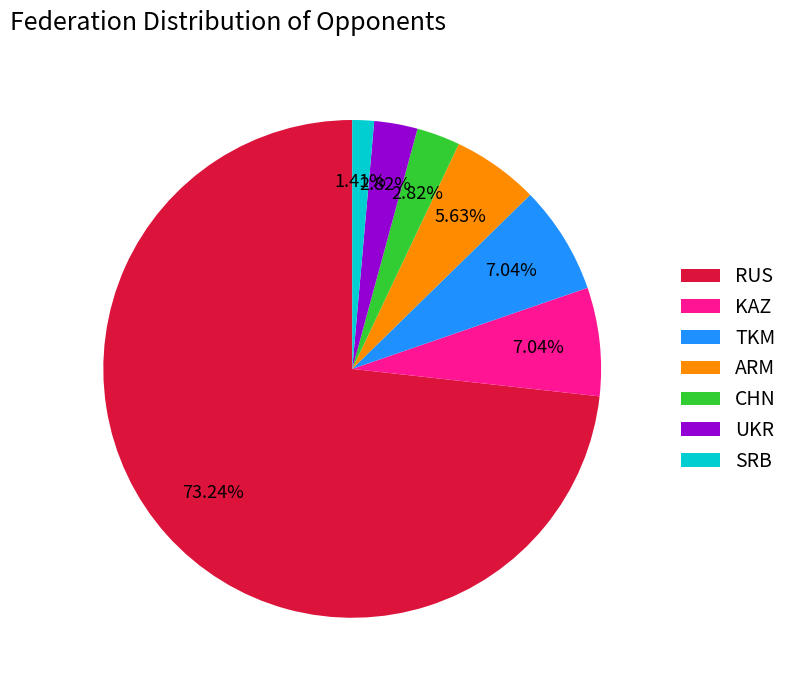

What is the smallest slice in the pie chart?

SRB